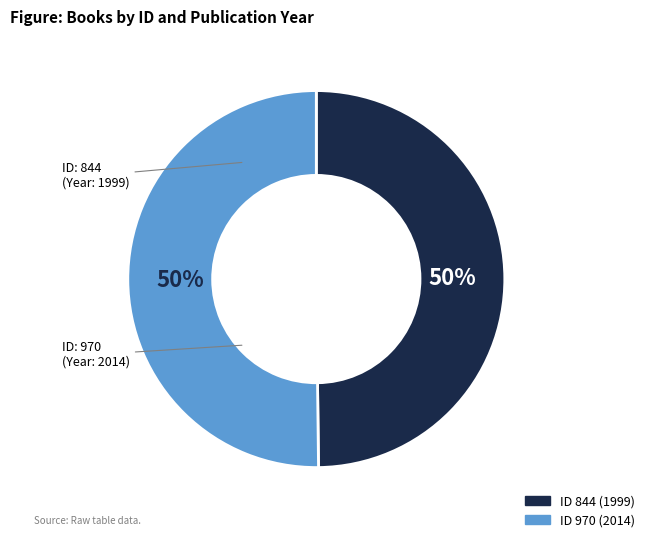

To the nearest percent, what is the average slice percentage?

50%